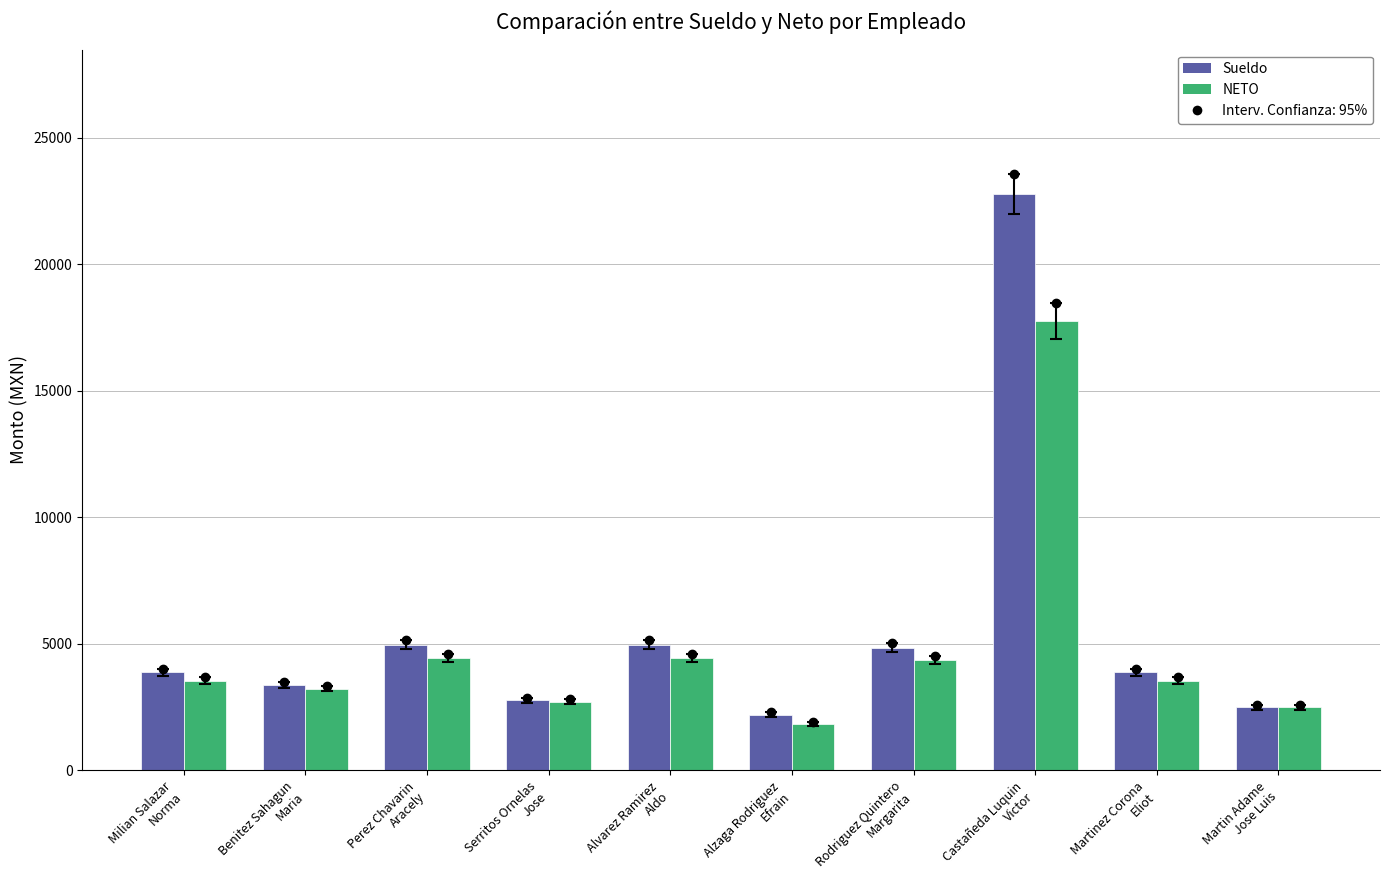

Between Milian Salazar
Norma and Castañeda Luquin
Victor, which series saw the biggest shift?

Sueldo